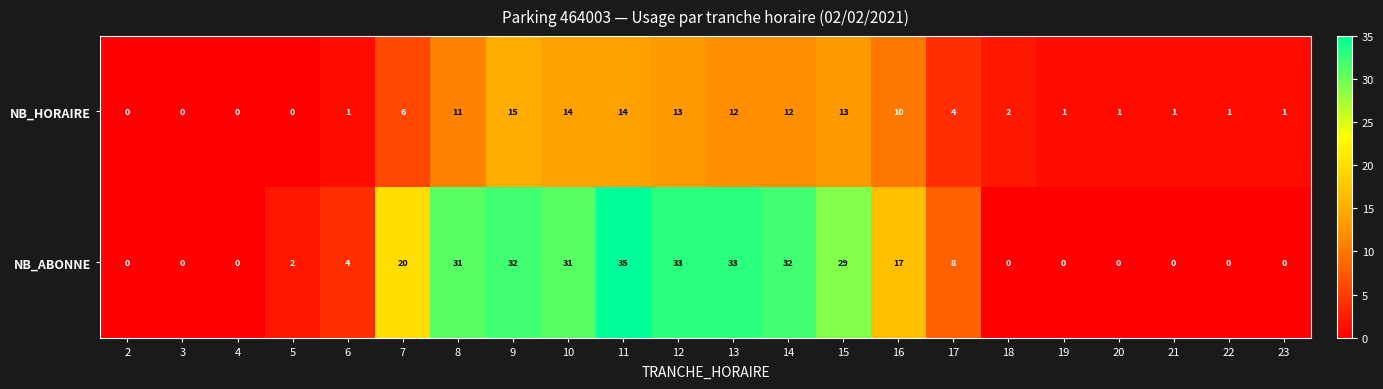

The NB_HORAIRE series shows 26 at 9. True or false?

False